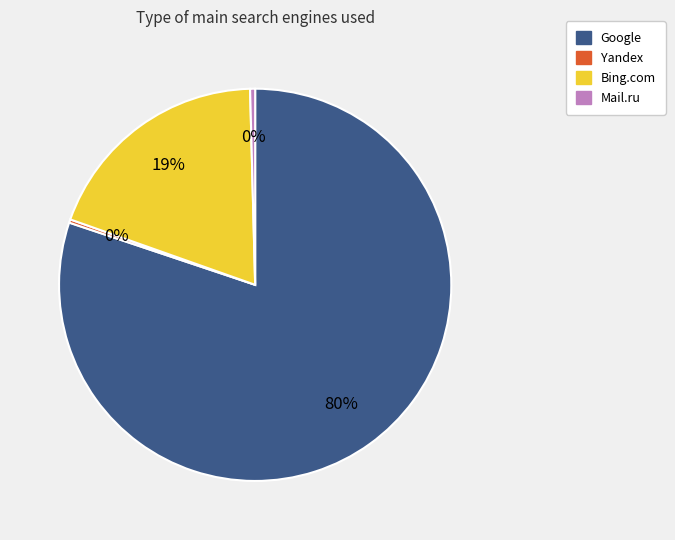

Is there a majority slice in this chart?

Yes